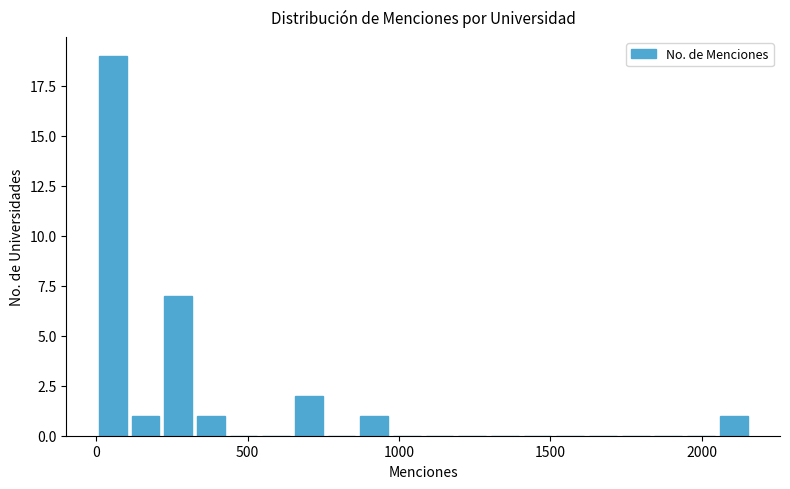

Around what value on the x-axis is the tallest bar? Give the approximate position of its centre, as read against the axis.

50